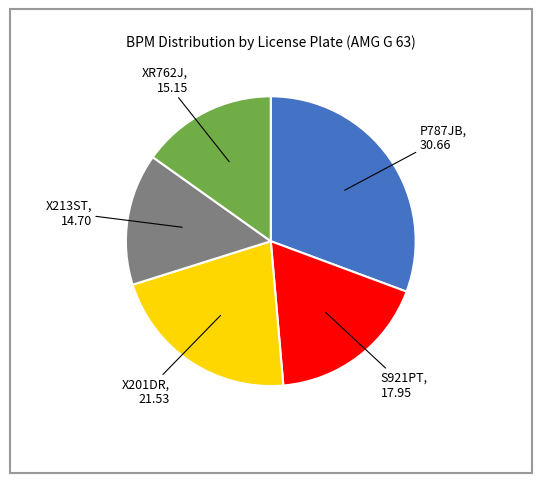

Approximately how many times larger is the value at X213ST compared to X201DR?

0.7